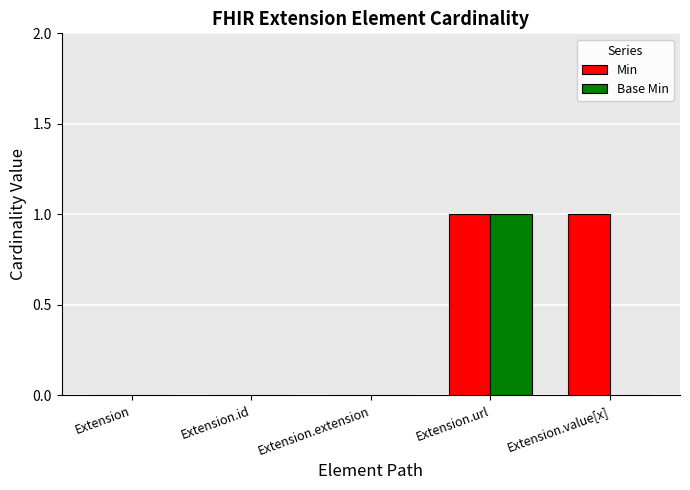

Are the bars grouped side by side (vs. stacked)?

Yes